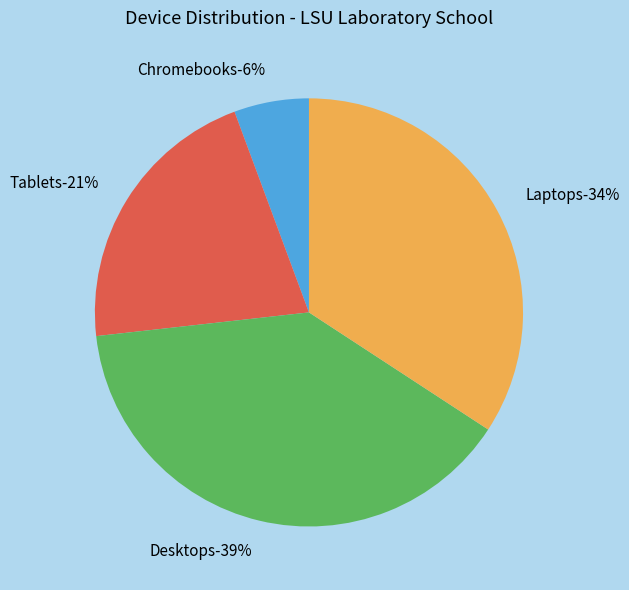

Which category has the biggest portion of the pie?

Desktops